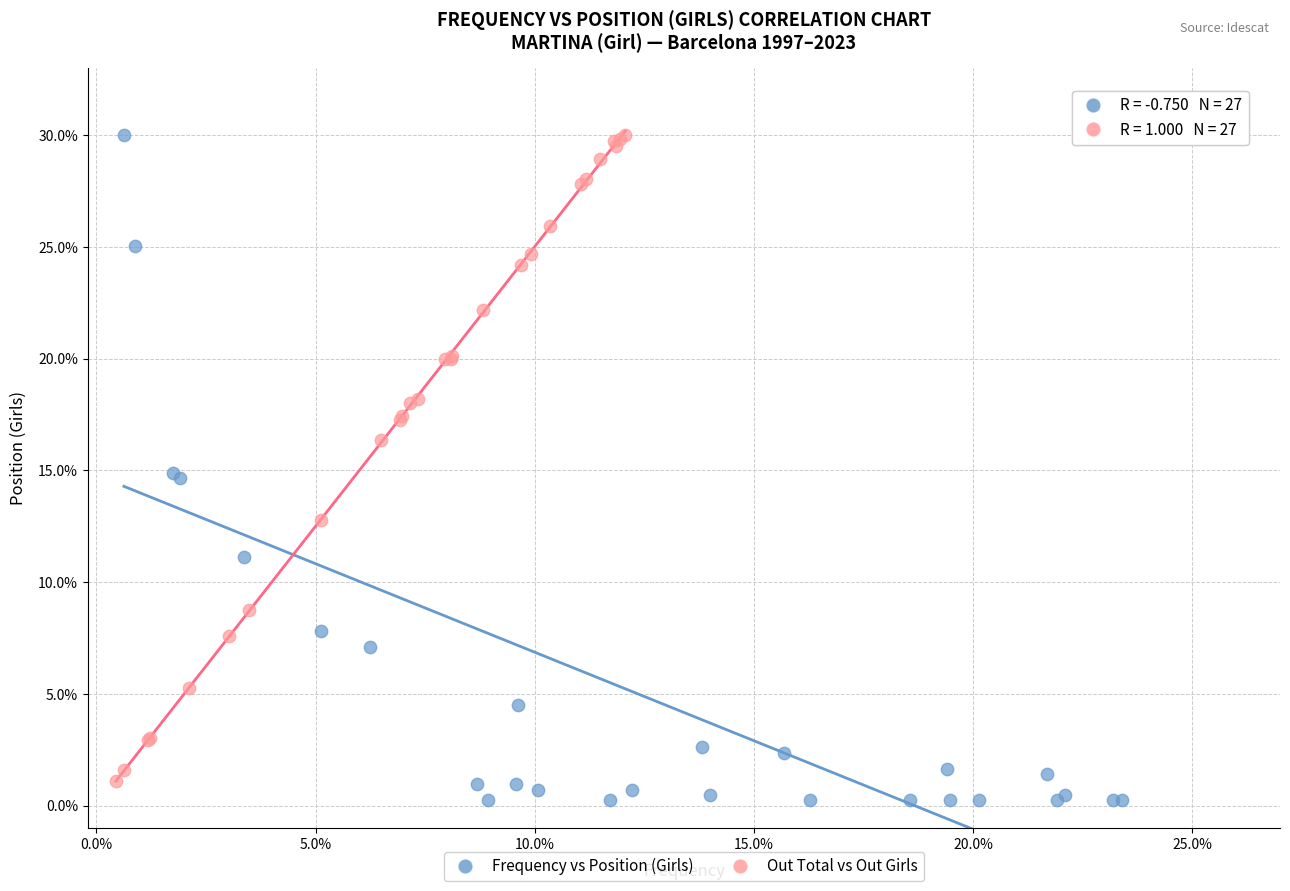

What are all the series names shown in the legend?

Frequency vs Position (Girls), Out Total vs Out Girls